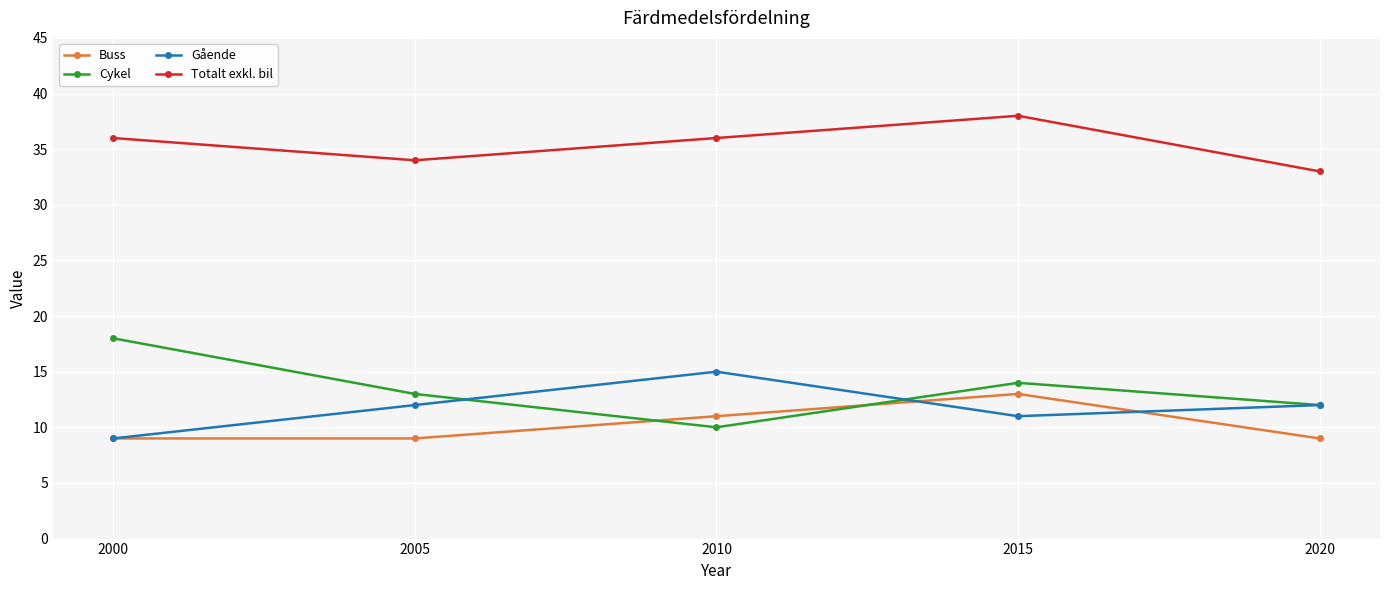

What is the sum of the Gående values at 2010 and 2015?

26